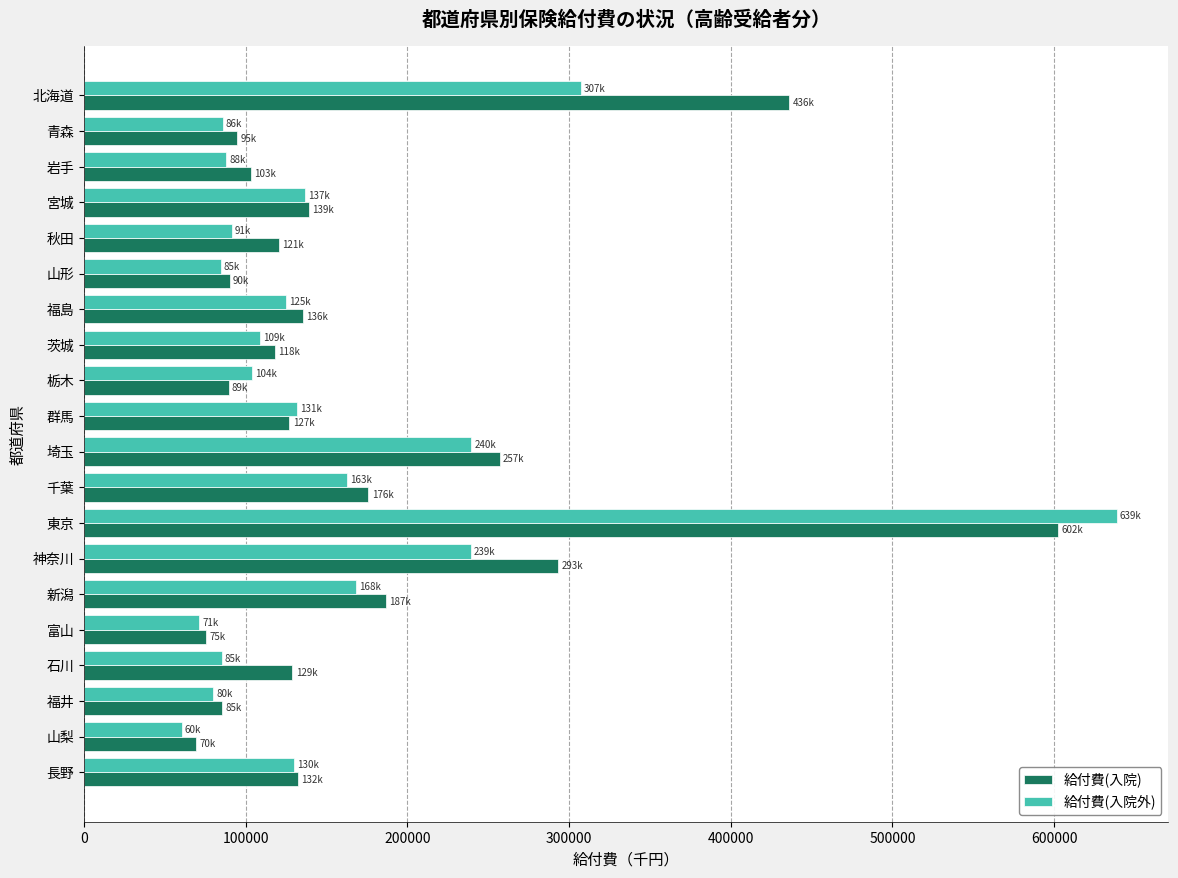

Read the 給付費(入院外) value at 新潟.

168198.5